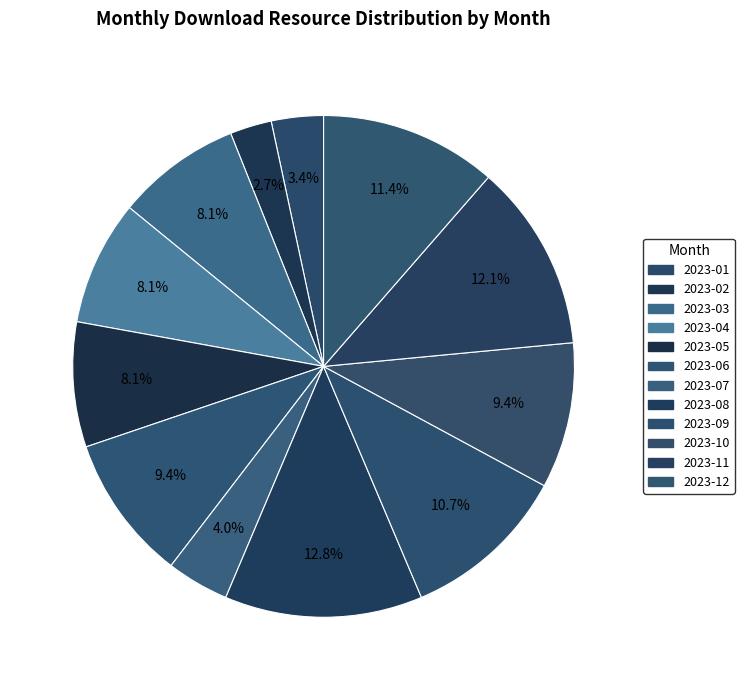

What percentage is the 2023-03 slice, to the nearest percent?

8%